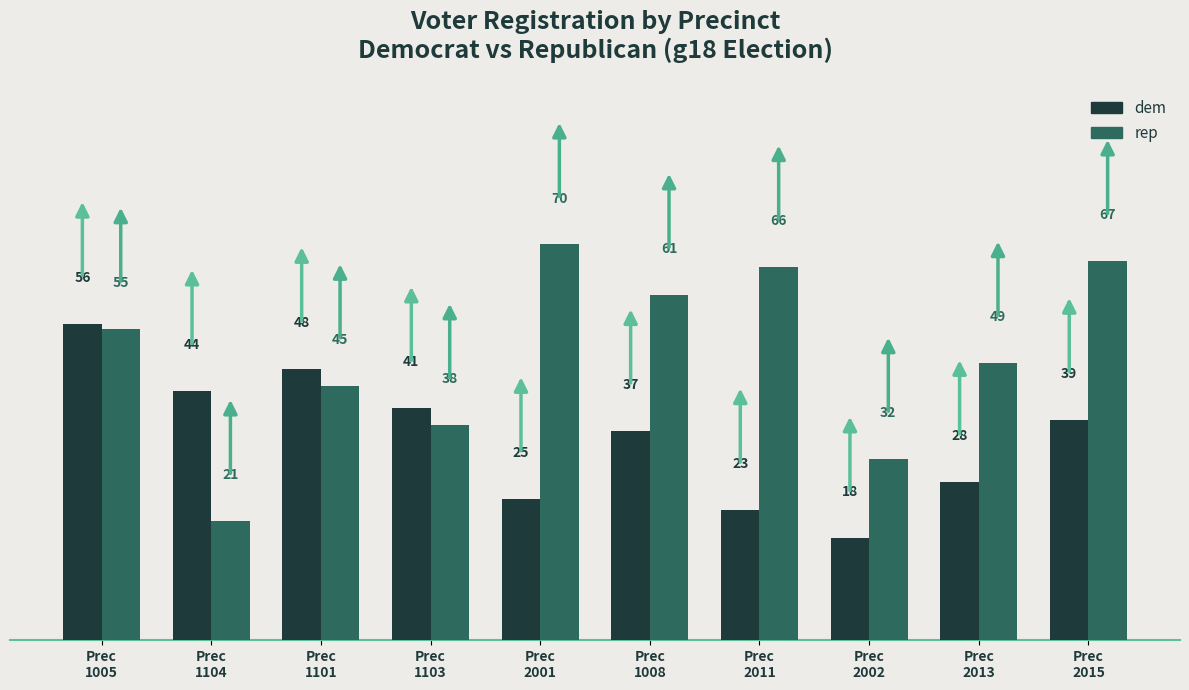

Where does the dem series first go above 39?

Prec
1005